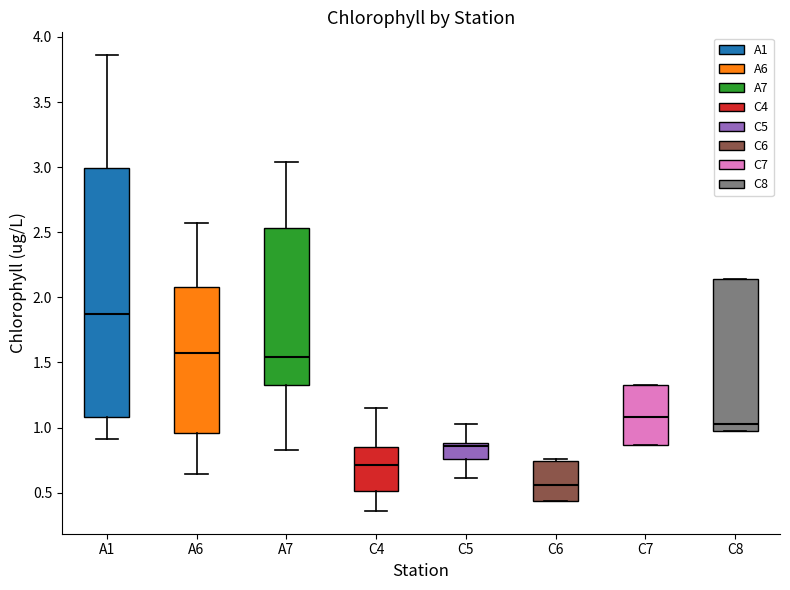

Which box's median line is the highest?

A1